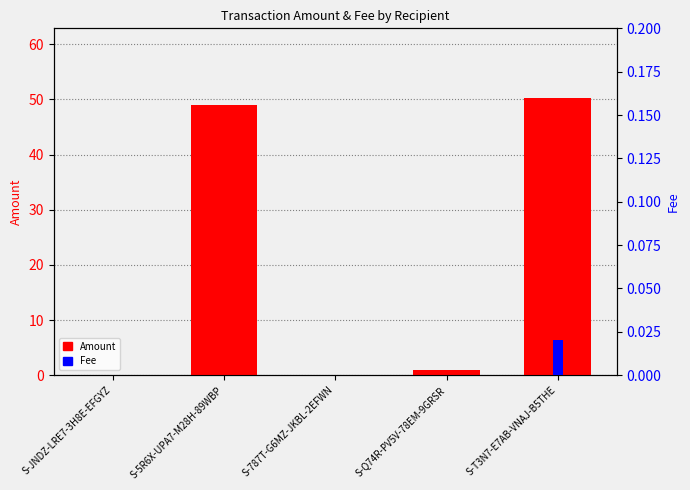

How many Fee values are between 0 and 1?

5